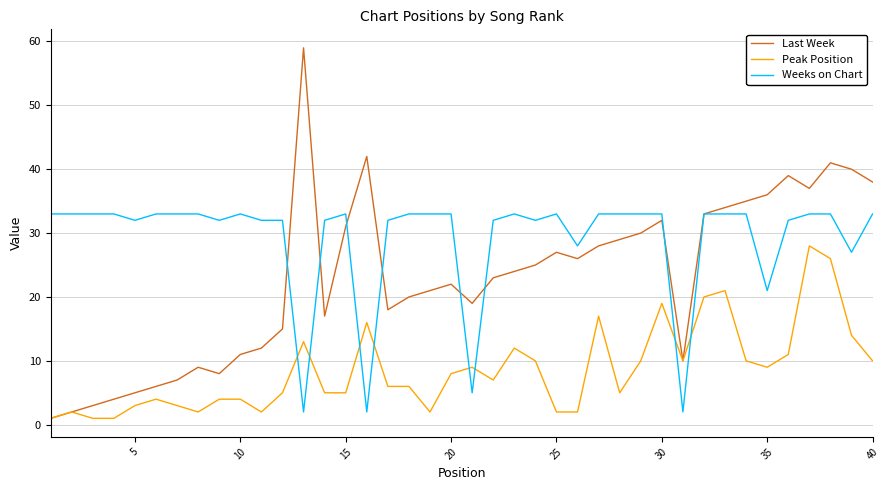

Rank the series by their average value, from highest to lowest.

Weeks on Chart, Last Week, Peak Position